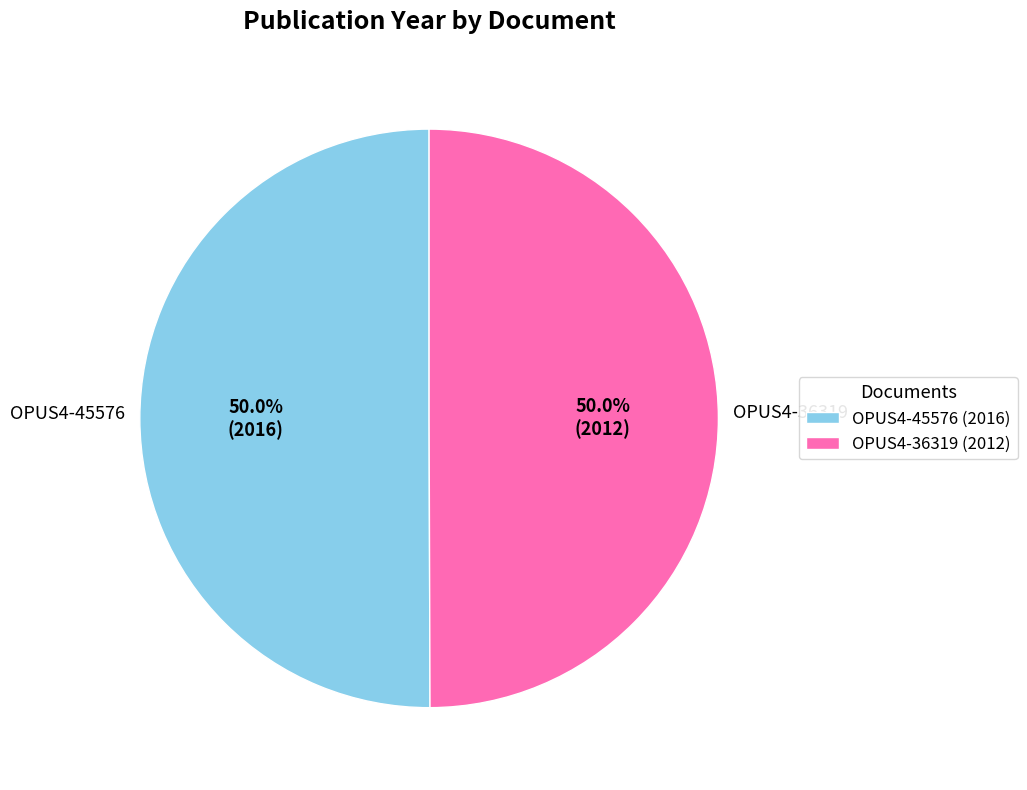

What percentage is NOT represented by OPUS4-36319?

50.0%